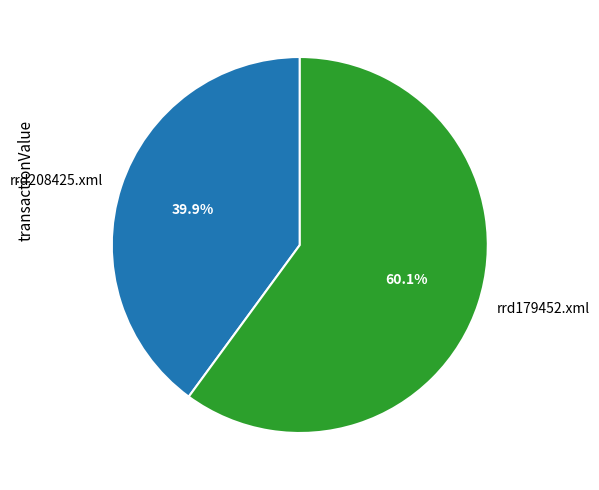

Rank the categories by value from highest to lowest.

rrd179452.xml, rrd208425.xml